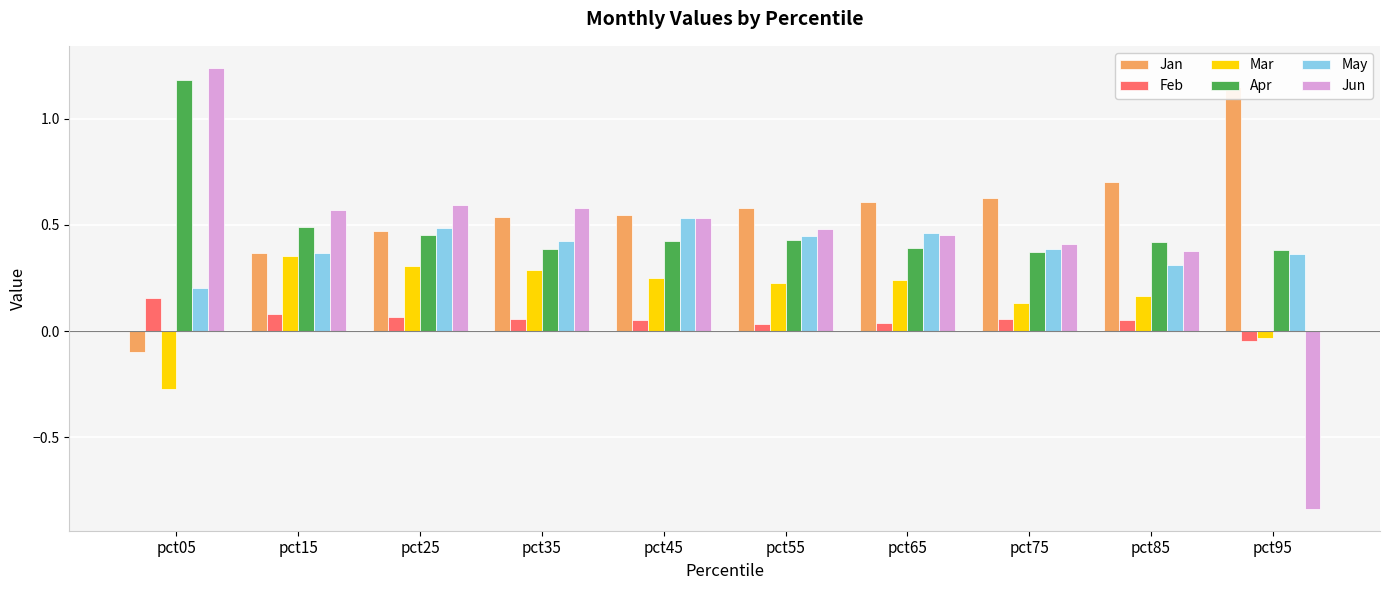

What is the difference between the Apr values at pct25 and pct35?

0.1